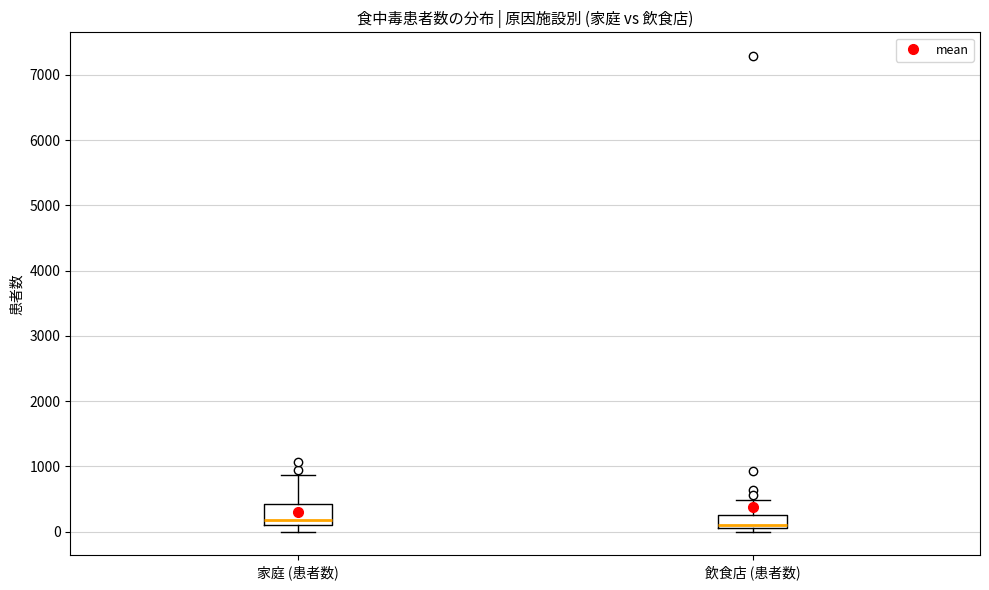

Reading left to right, read every box against the y-axis: the position of its median line, the range the box covers, and the ends of its whiskers. The values are not printed on the chart, so give them approximately, as read against the axis.

家庭 (患者数): median 200, box 100 to 400, whiskers 0 to 900
飲食店 (患者数): median 100 (just above the box's lower edge), box 100 to 300, whiskers 0 to 500